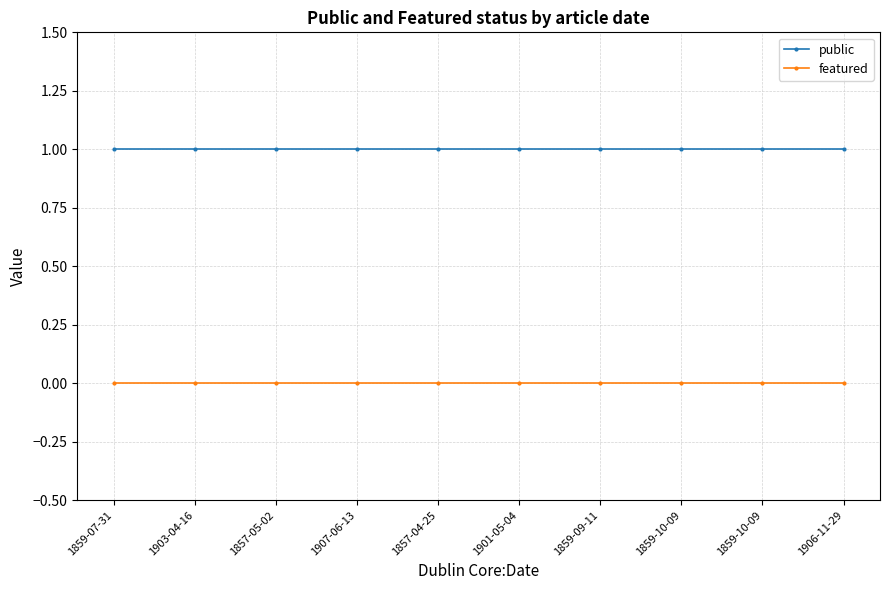

At which label is public closest to 1?

1859-07-31